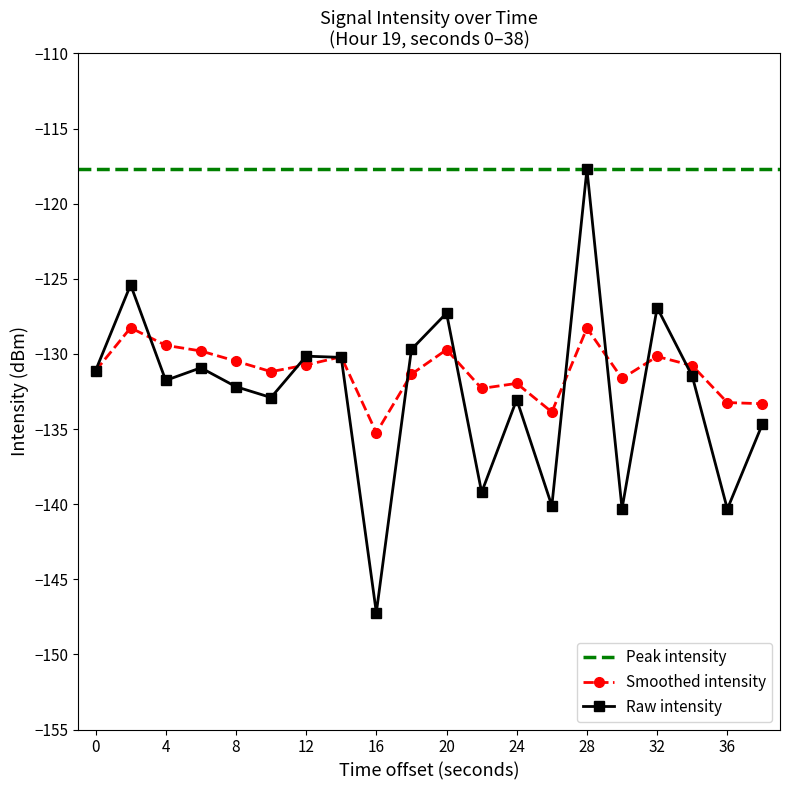

Which label corresponds to the largest value in the chart?

28